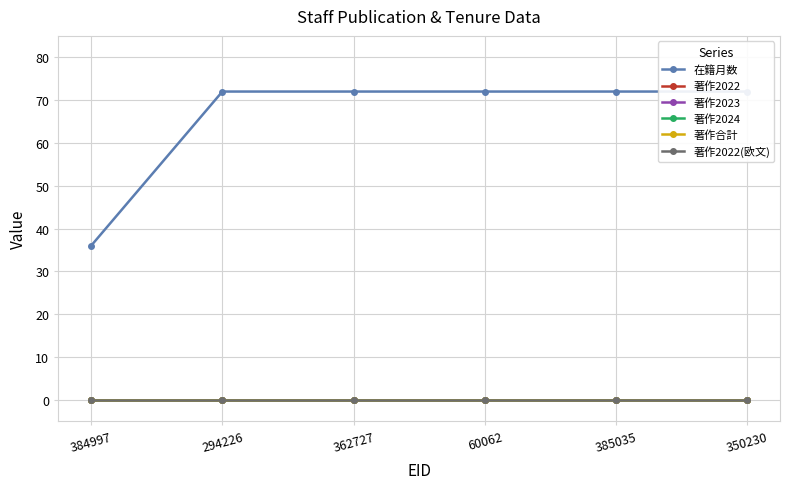

Reading left to right, extract all data points from this chart.

在籍月数: 36	72	72	72	72	72
著作2022: 0	0	0	0	0	0
著作2023: 0	0	0	0	0	0
著作2024: 0	0	0	0	0	0
著作合計: 0	0	0	0	0	0
著作2022(欧文): 0	0	0	0	0	0